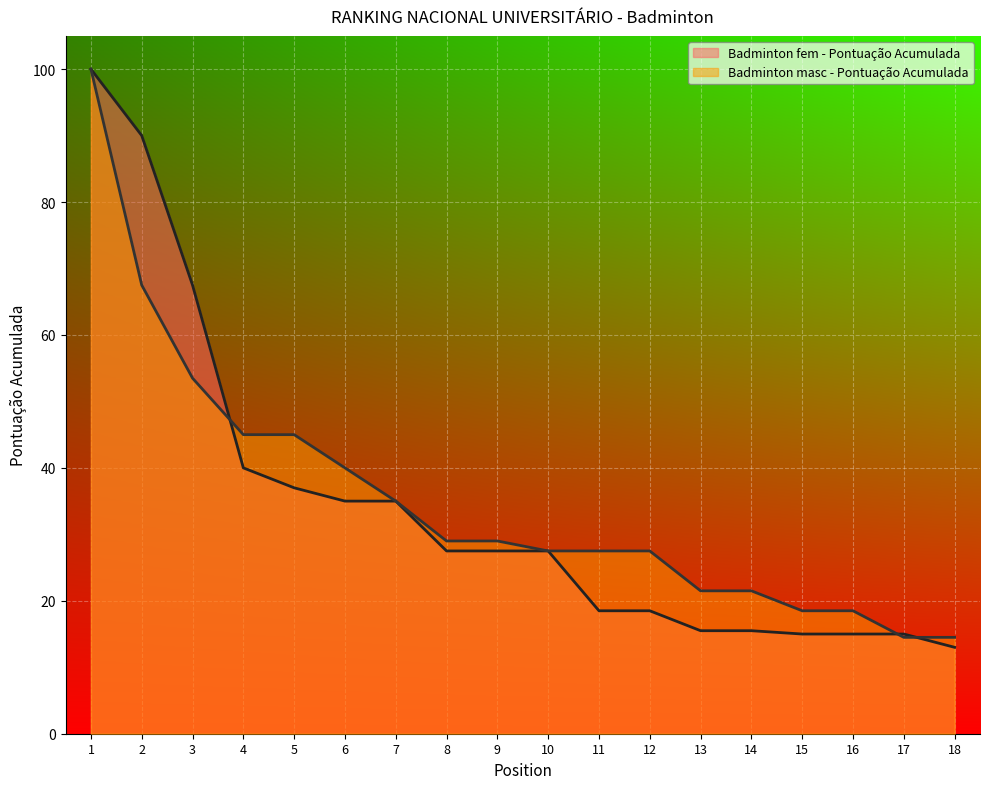

Is it true that Badminton fem - Pontuação Acumulada equals 9.0 at 18?

False